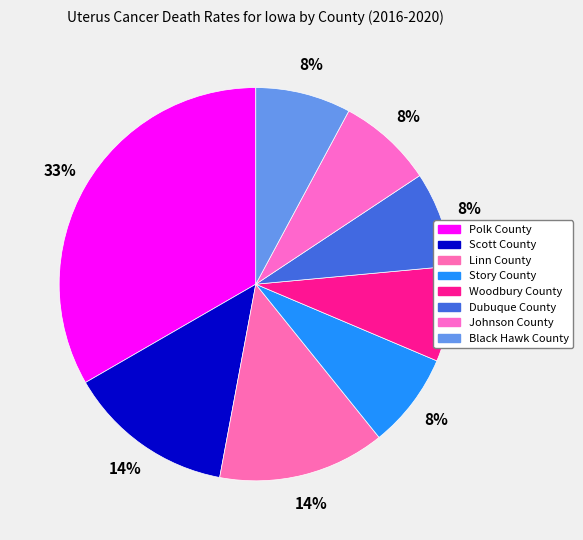

Combined, do Dubuque County and Black Hawk County account for over 50%?

No